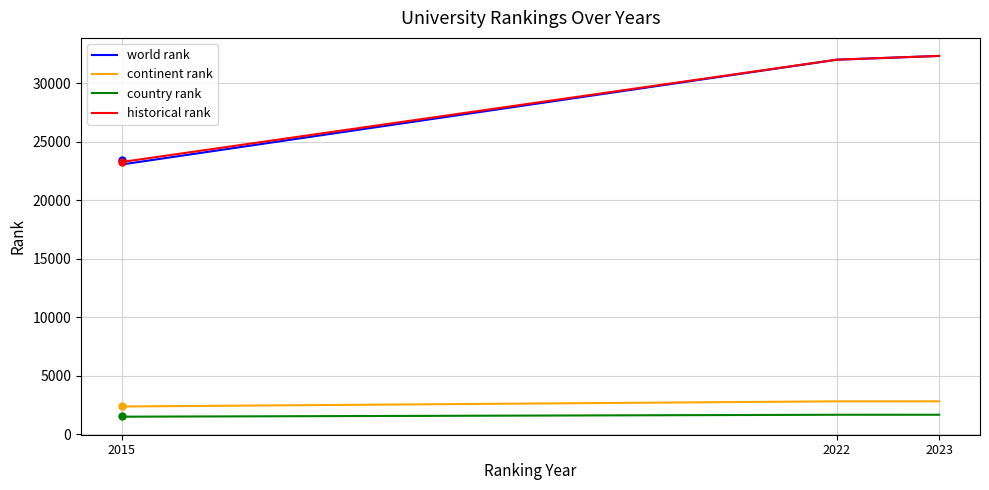

Between 2015 and 2022, which series saw the biggest shift?

world rank